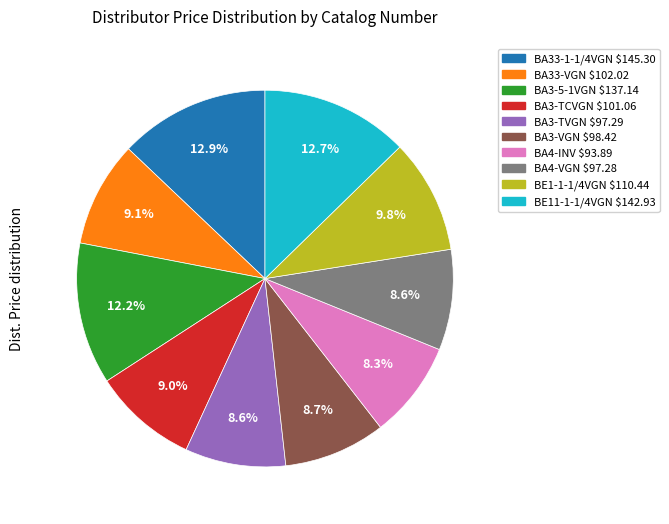

What portion of the pie excludes BA3-VGN?

91.3%